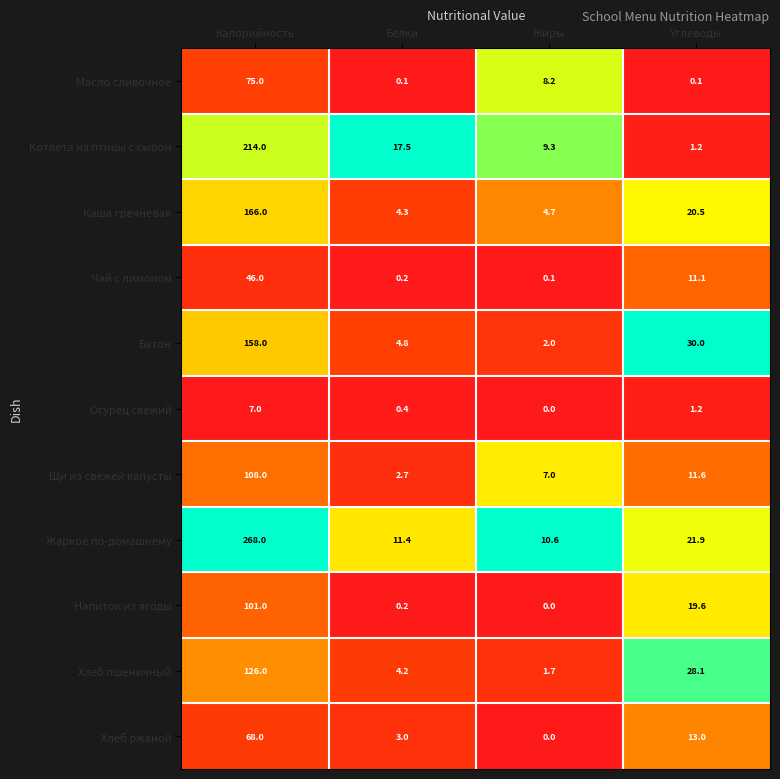

The Масло сливочное series shows 11.4 at Жиры. True or false?

False